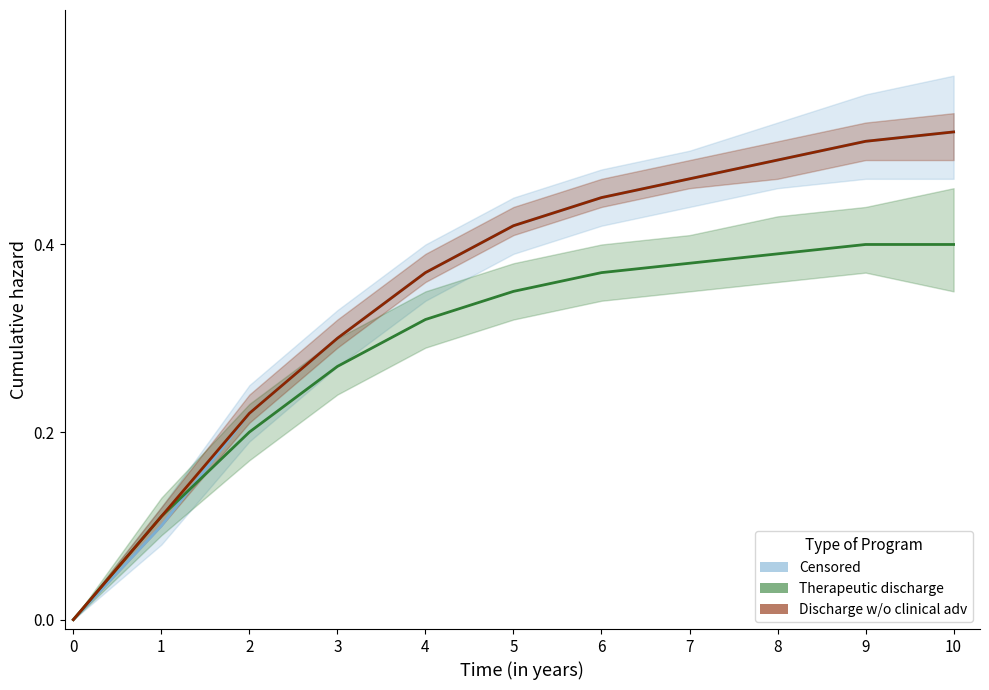

How many categories are shown in the chart?

11